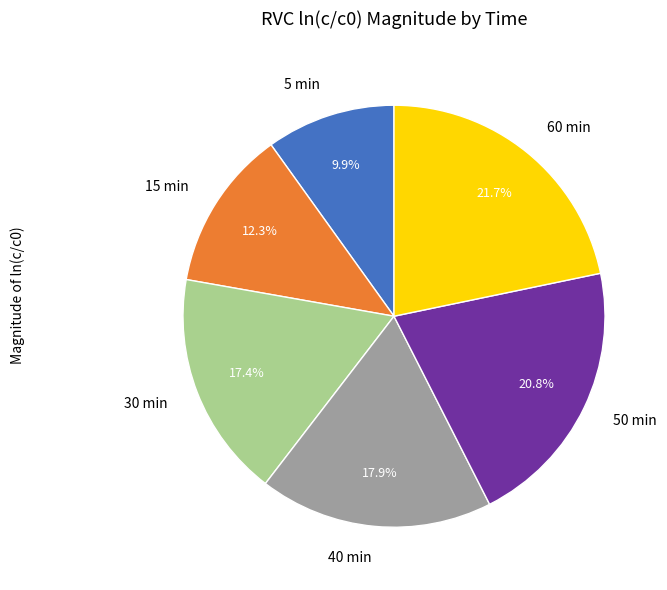

What is the smallest slice in the pie chart?

5 min